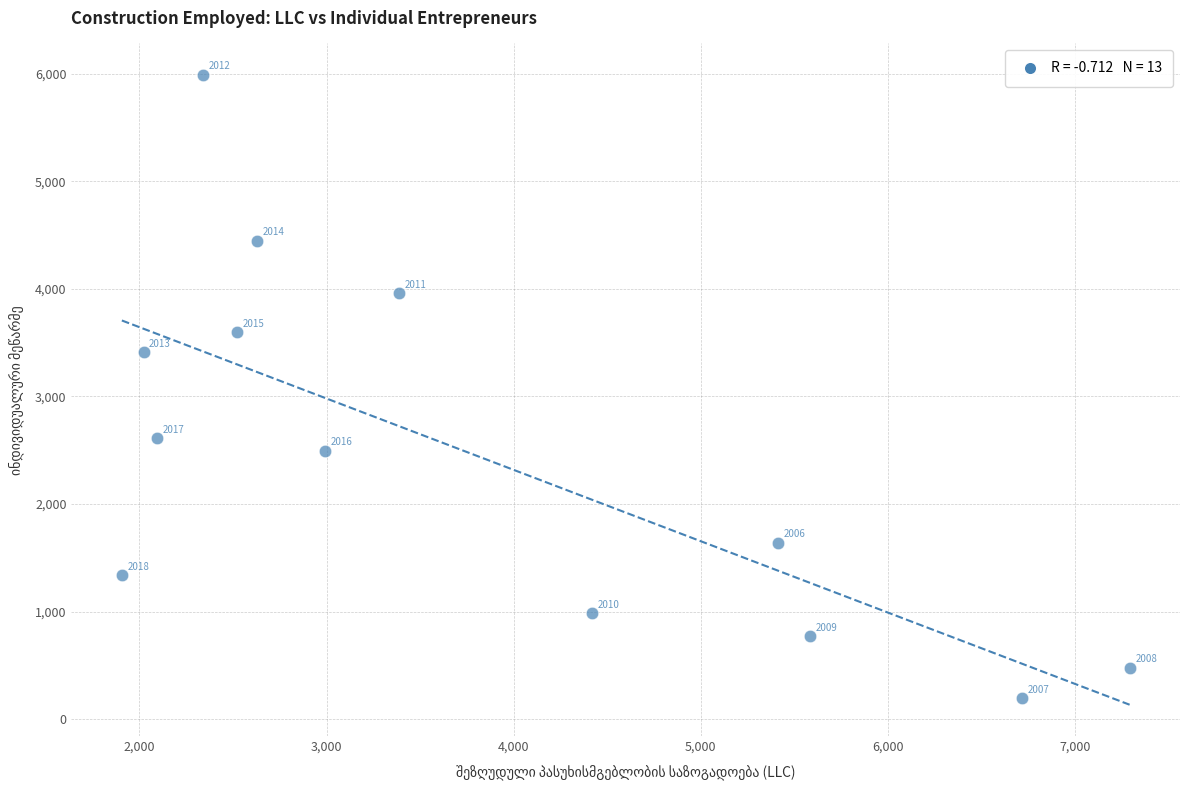

What Y value in the scatter plot is closest to 3091?

3410